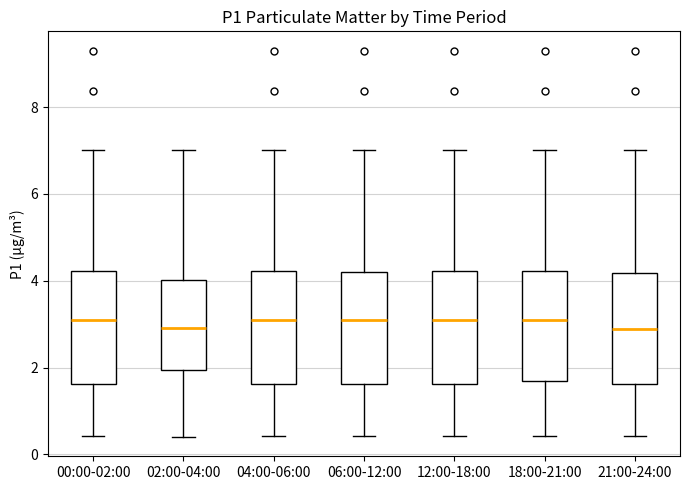

Where does the upper whisker of the box for 21:00-24:00 end on the y-axis? The values are not printed on the chart, so give them approximately, as read against the axis.

7.0